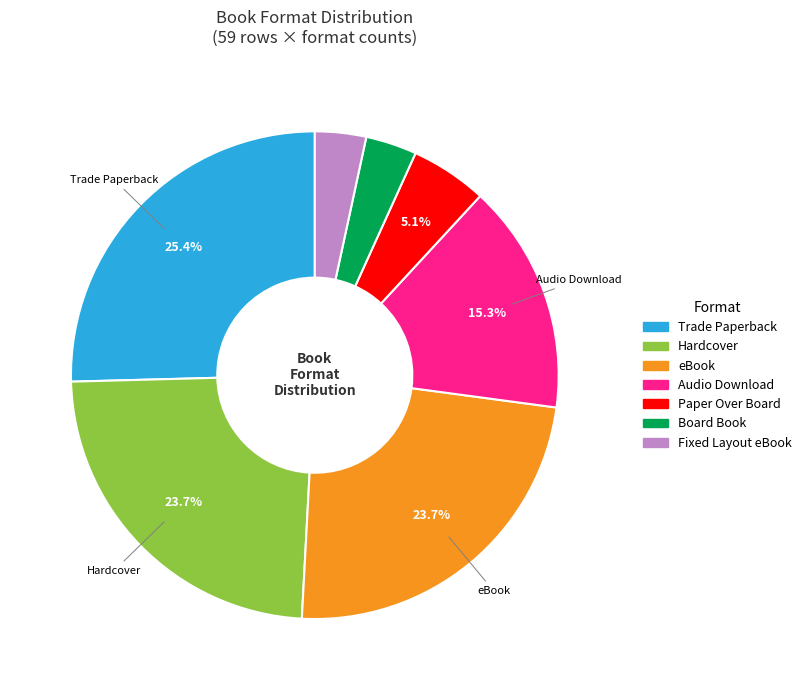

Combined, do Fixed Layout eBook and Trade Paperback account for over 50%?

No